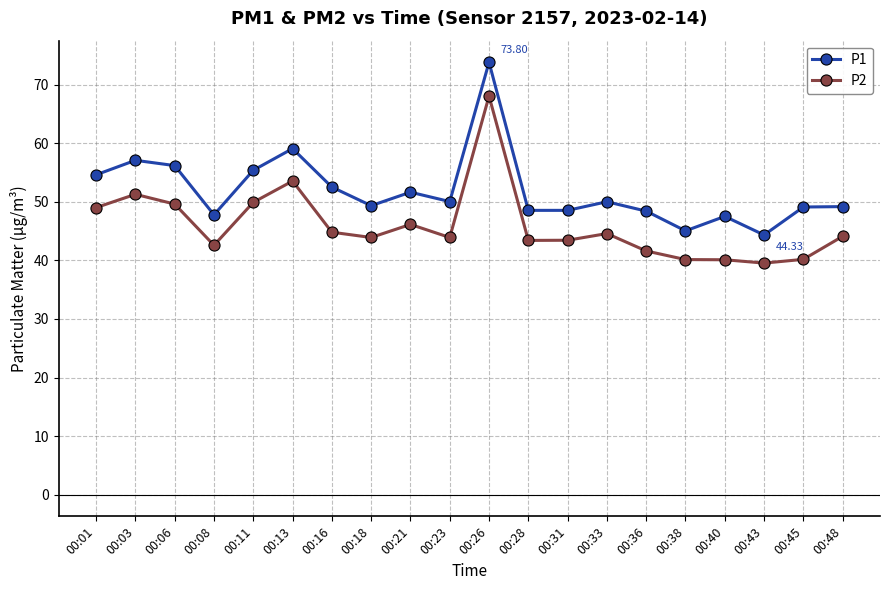

What is the greatest value displayed?

73.8